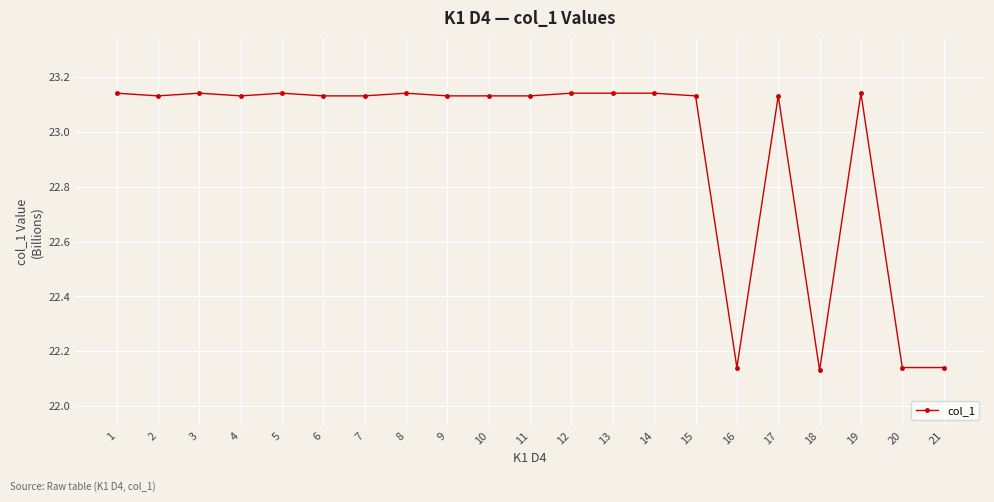

What is the difference between the maximum and minimum values?

1.0